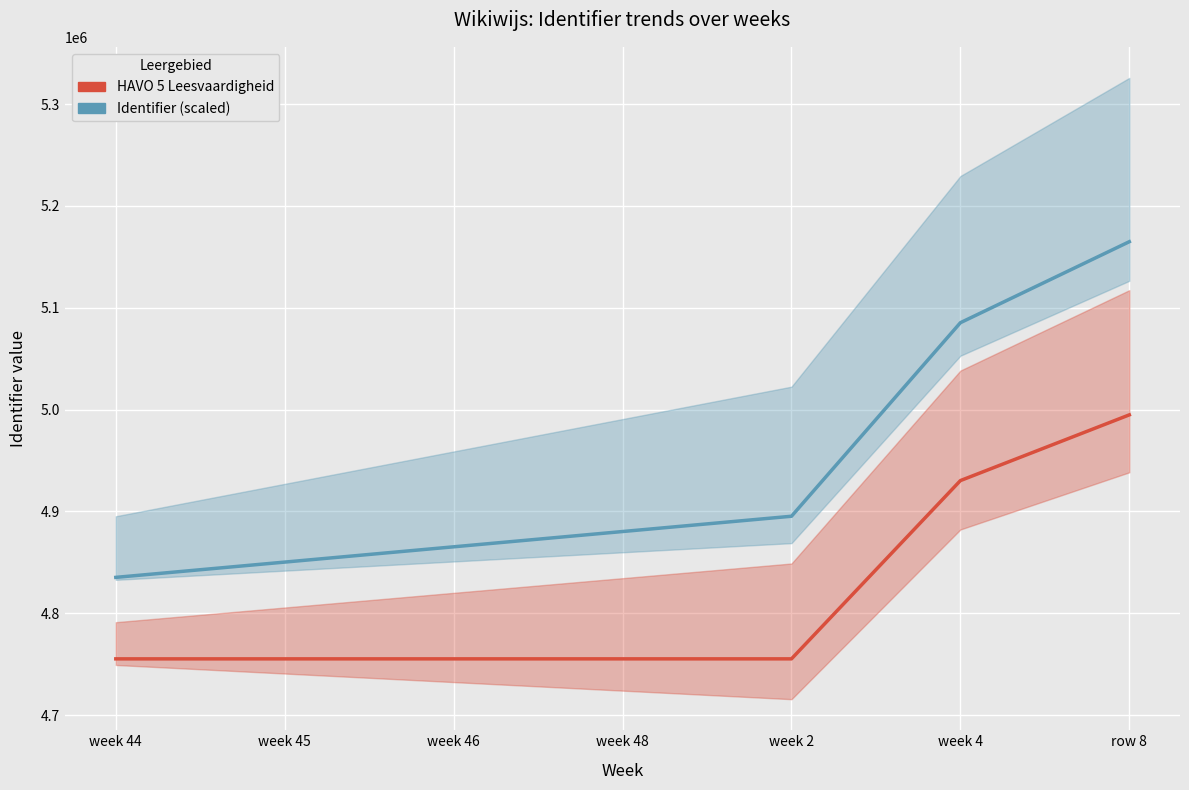

What are all the series names shown in the legend?

HAVO 5 Leesvaardigheid, Identifier (scaled)